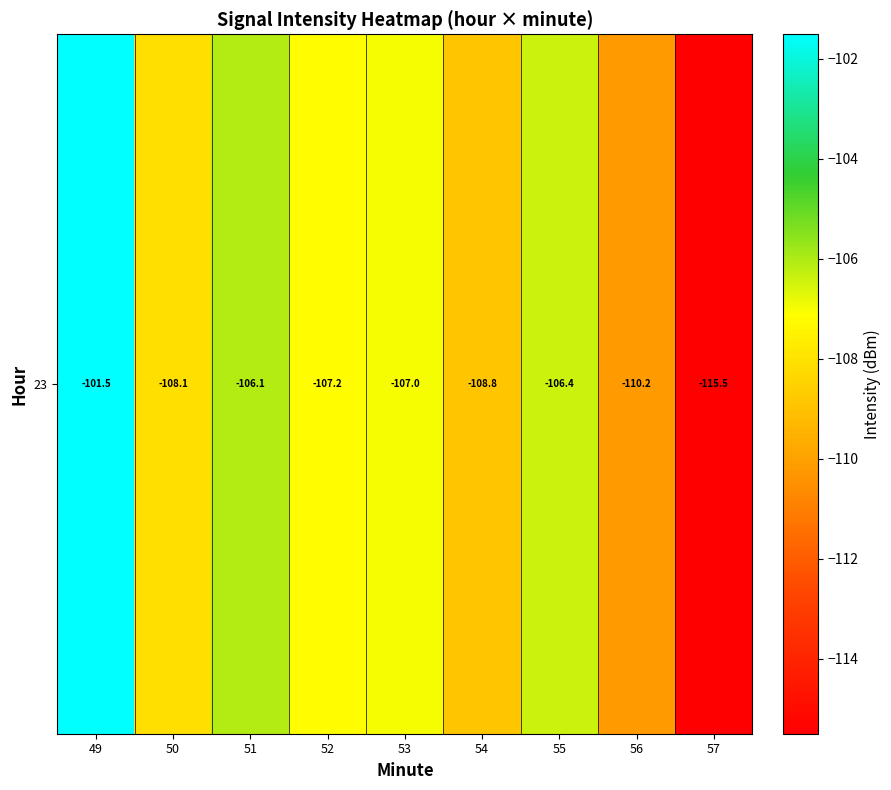

List the labels in order of value, smallest first.

57, 56, 54, 50, 52, 53, 55, 51, 49